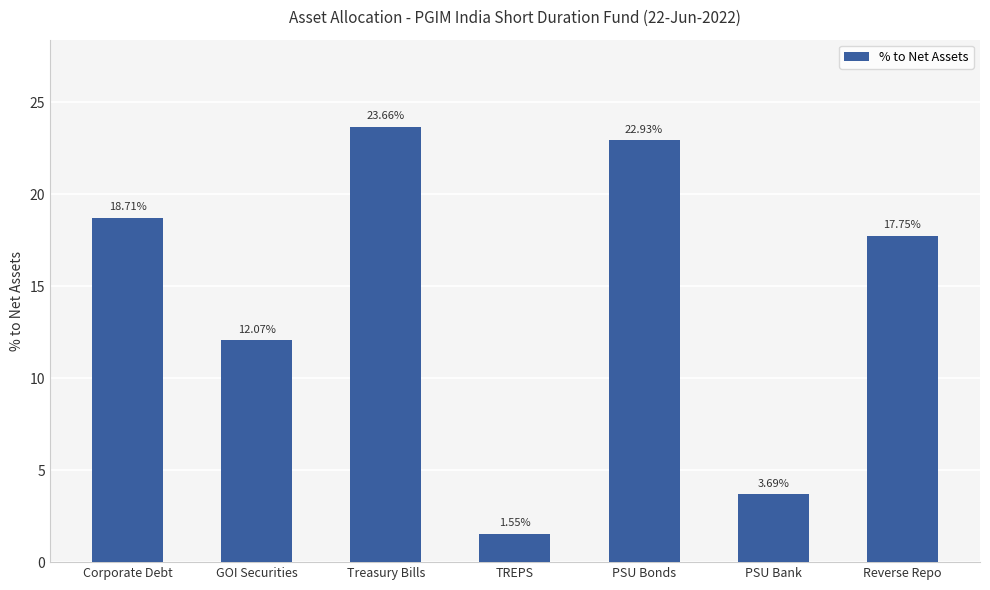

What is the average value?

14.3